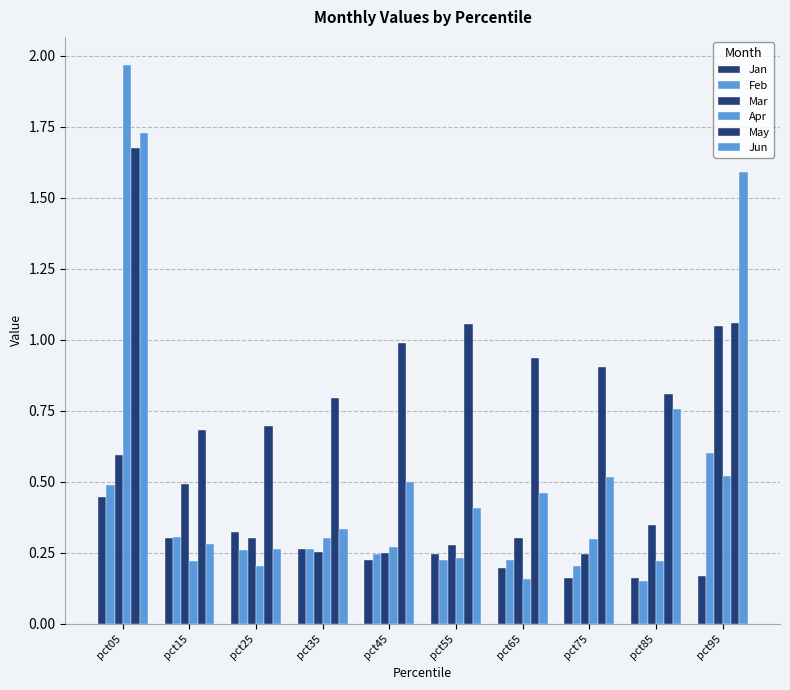

Between pct75 and pct15, which is larger?

pct15